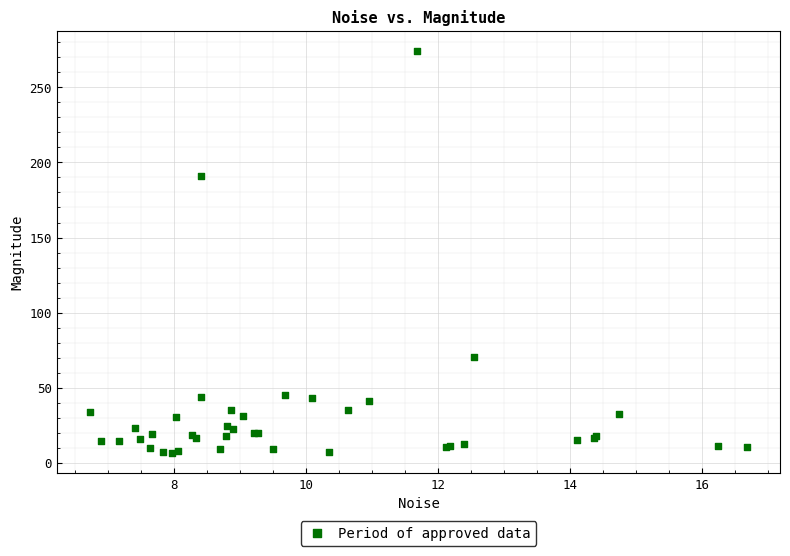

What Y value in the scatter plot is closest to 140?

190.6